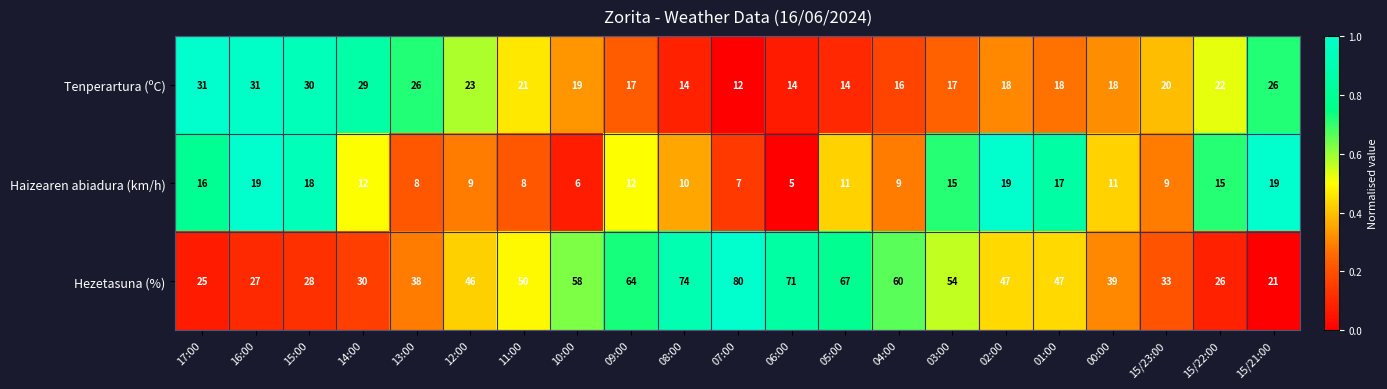

What is the difference between the Haizearen abiadura (km/h) values at 06:00 and 02:00?

14